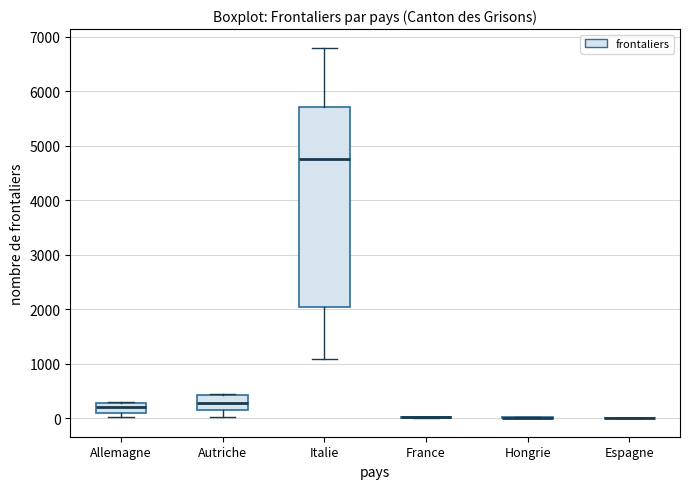

Reading left to right, read every box against the y-axis: the position of its median line, the range the box covers, and the ends of its whiskers. The values are not printed on the chart, so give them approximately, as read against the axis.

Allemagne: median 200, box 100 to 300, whiskers 0 to 300
Autriche: median 300, box 200 to 400, whiskers 0 to 400
Italie: median 4800, box 2000 to 5700, whiskers 1100 to 6800
France: box collapsed to a line at 0, whiskers 0 to 0
Hongrie: box collapsed to a line at 0, whiskers 0 to 0
Espagne: box collapsed to a line at 0, whiskers 0 to 0